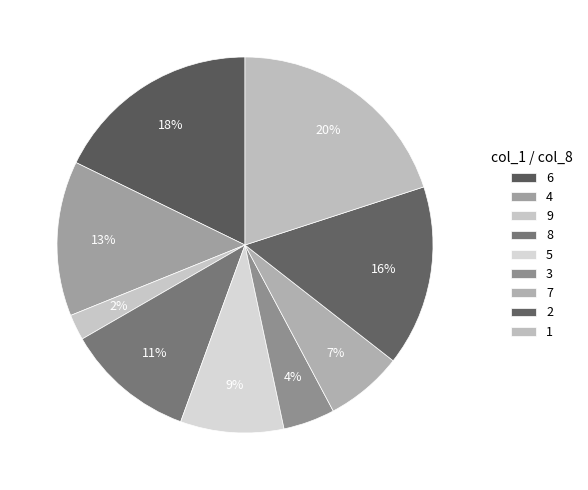

Is there a majority slice in this chart?

No